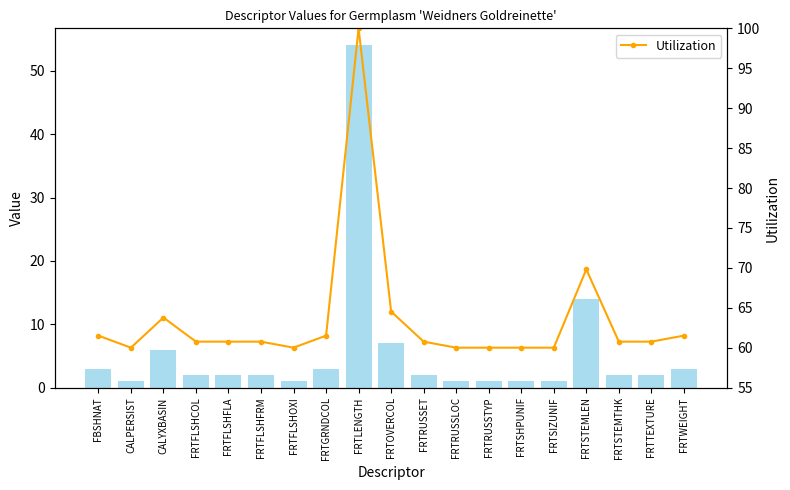

Where does the Value series first go above 2?

FBSHNAT